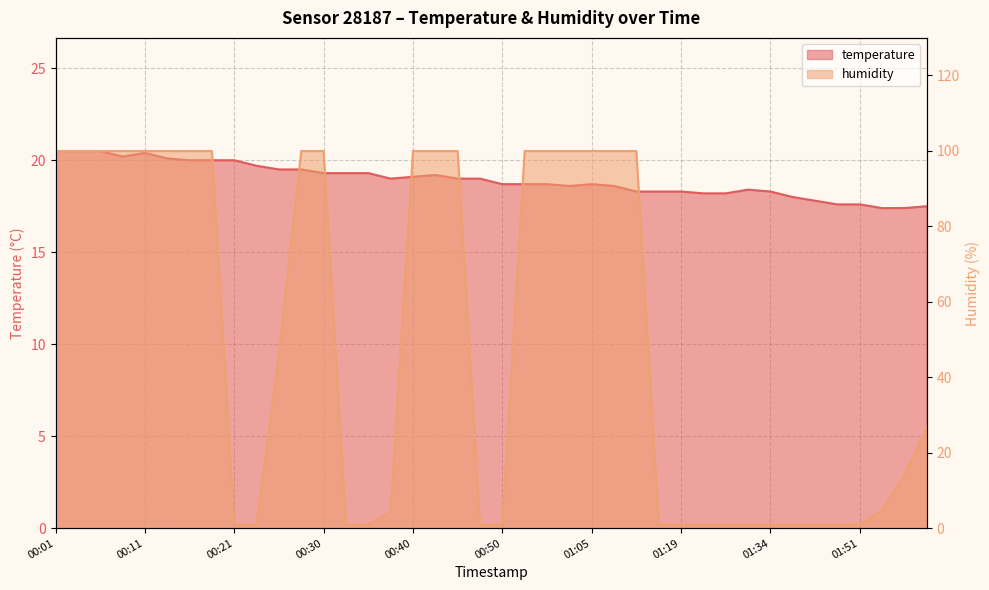

What is the label of the 15th point from the right?

01:07